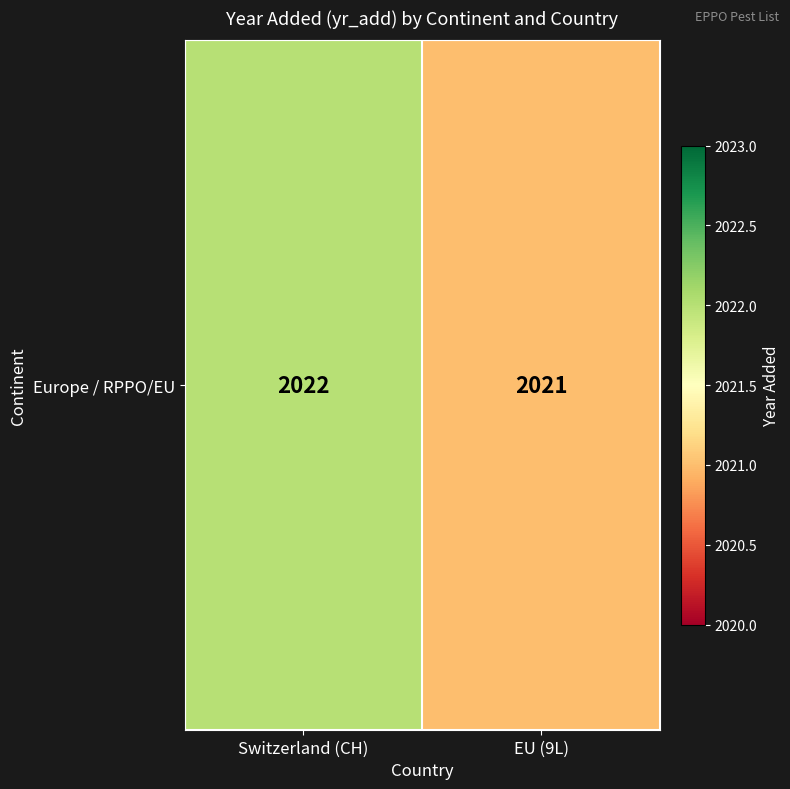

Read the value at EU (9L).

2021